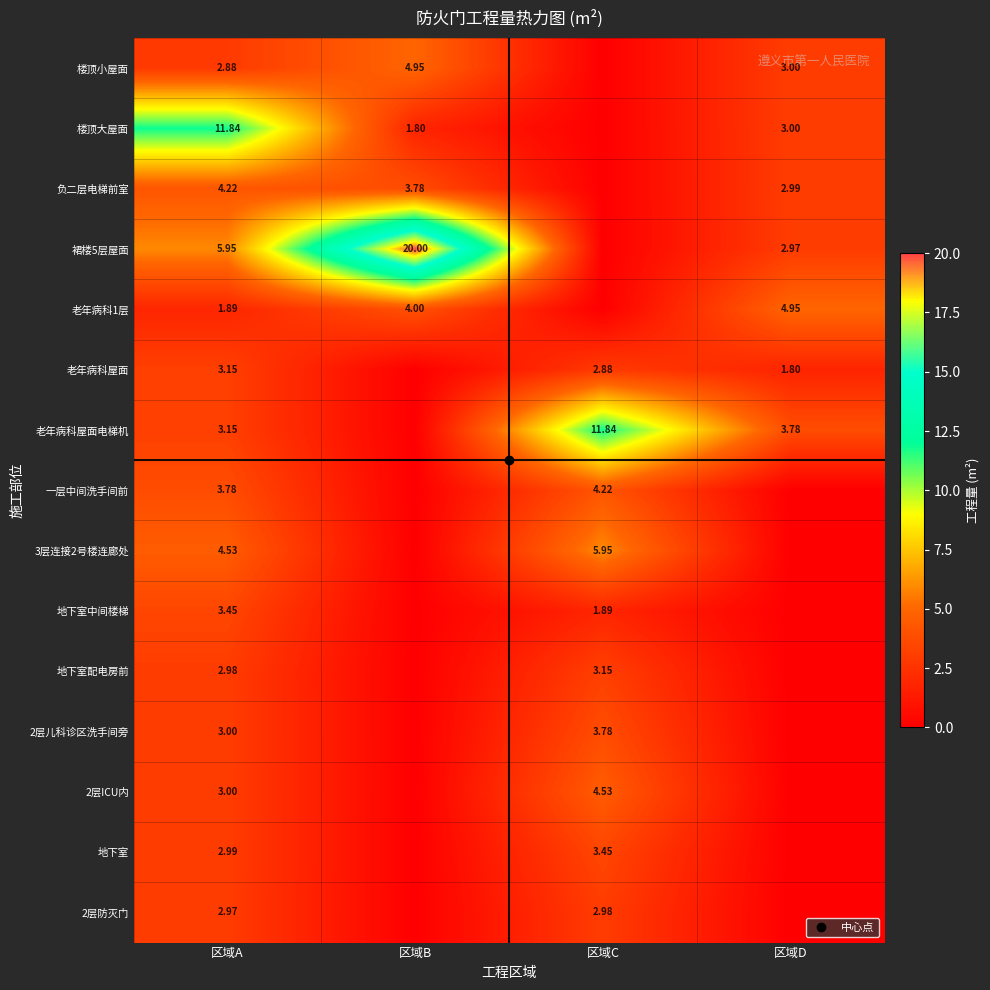

What is the maximum value shown in the chart?

20.0